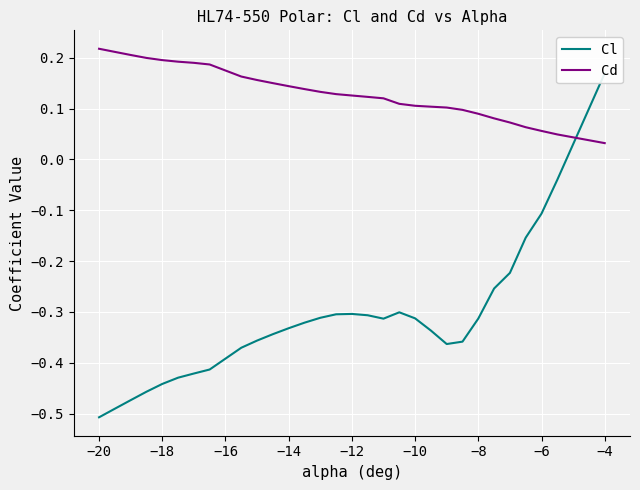

True or false: Cd has more than 2 points higher than both neighbors.

False